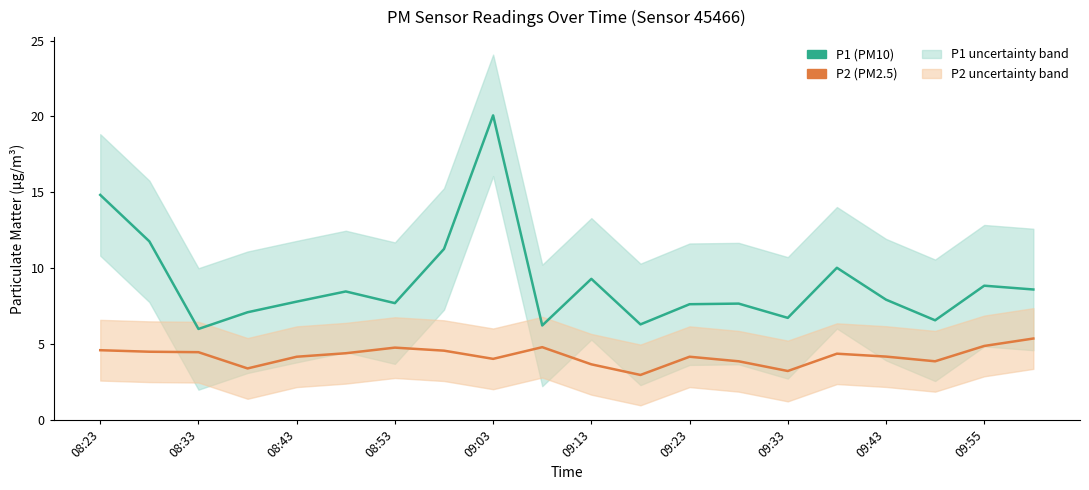

True or false: P1 (PM10) and P2 (PM2.5) intersect in this chart.

False